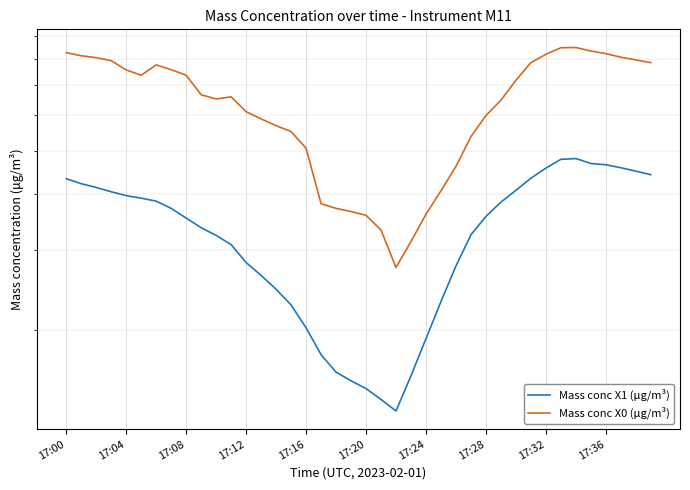

At which category is the sum across all series the highest?

34